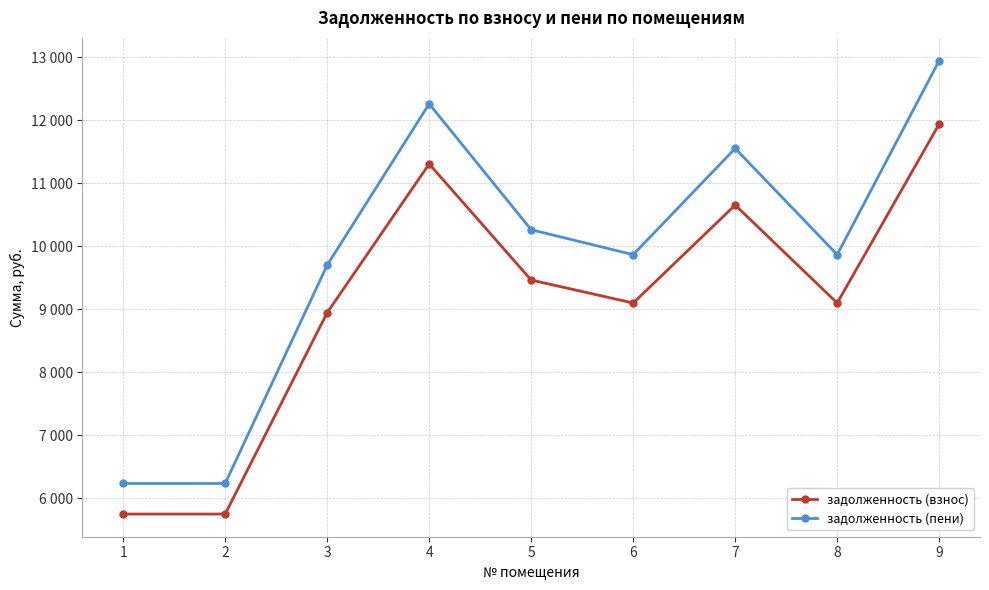

Is the value of задолженность (взнос) at 7 greater than the value of задолженность (пени) at 6?

Yes